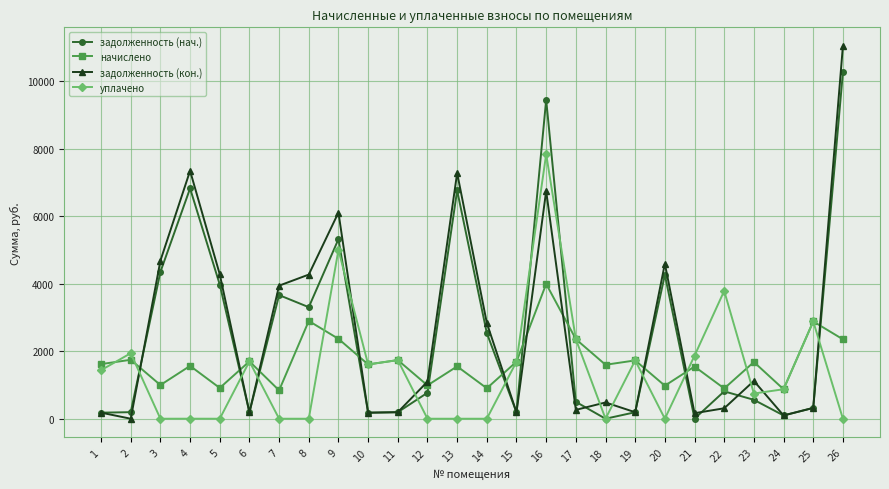

What is the maximum value shown in the chart?

11038.9